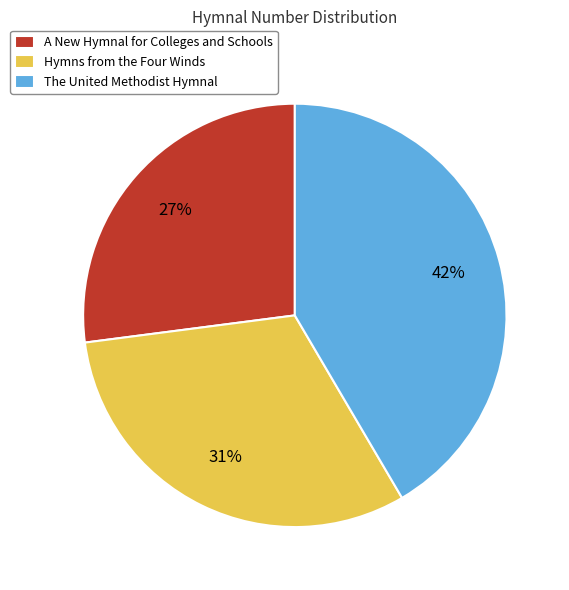

Which has a higher value, The United Methodist Hymnal or Hymns from the Four Winds?

The United Methodist Hymnal